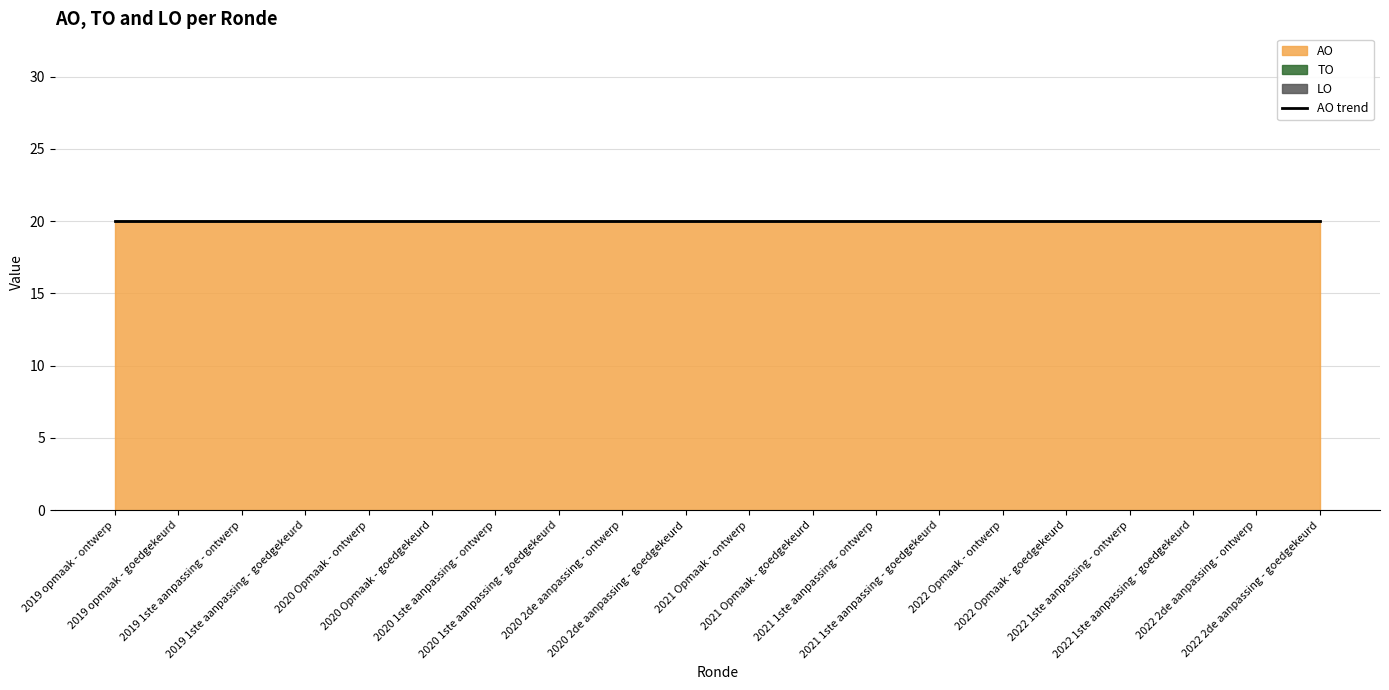

What is the total value across all series at 2020 Opmaak - goedgekeurd?

20